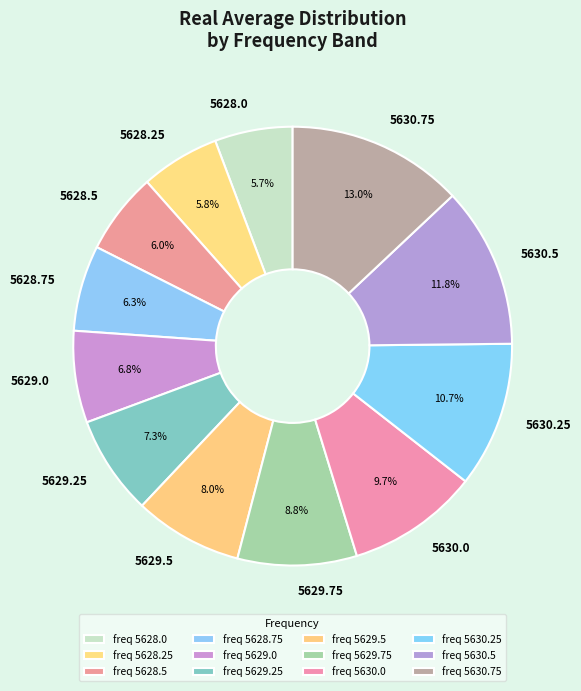

Between 5630.75 and 5630.25, which is larger?

5630.75